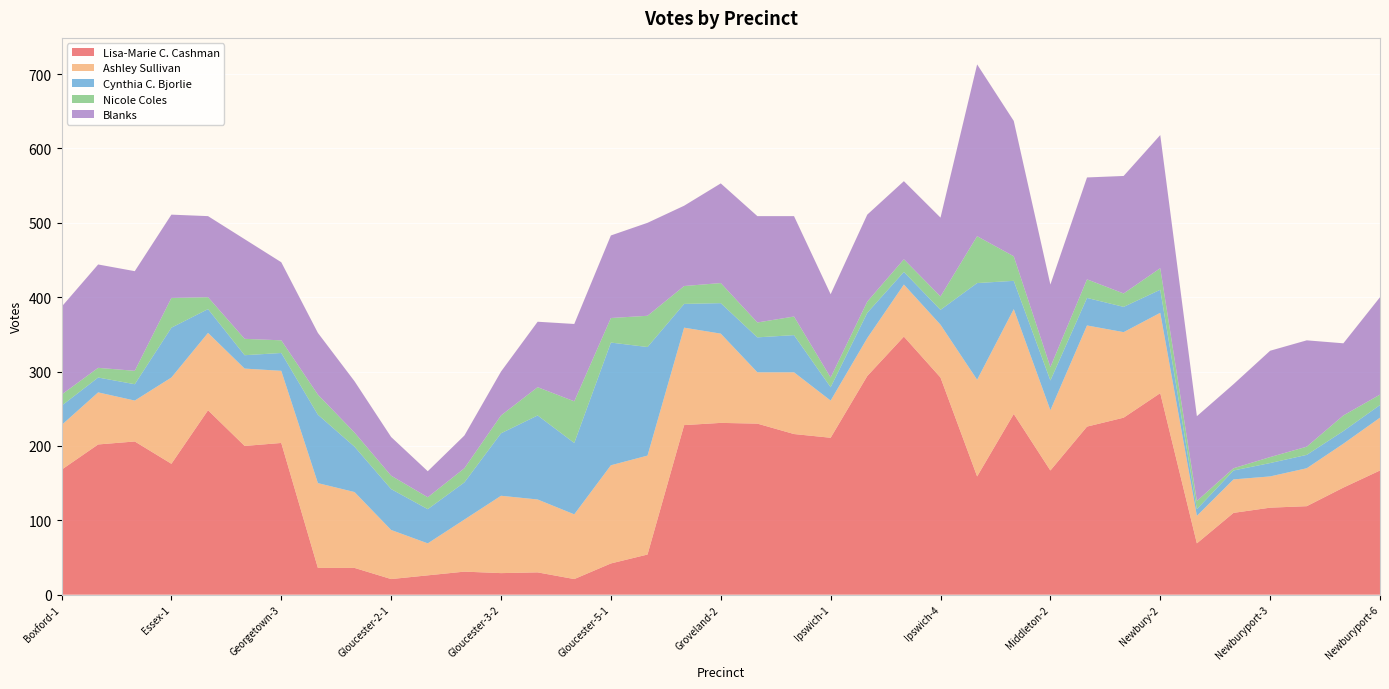

Reading right to left, extract all data points from this chart.

Lisa-Marie C. Cashman: Newburyport-6=167	Newburyport-5=144	Newburyport-4=119	Newburyport-3=117	Newburyport-2=110	Newburyport-1=69	Newbury-2=271	Newbury-1=238	Middleton-3=226	Middleton-2=167	Middleton-1=243	Manchester-1=159	Ipswich-4=292	Ipswich-3=347	Ipswich-2=294	Ipswich-1=211	Hamilton-2=216	Hamilton-1=230	Groveland-2=231	Groveland-1=228	Gloucester-5-2=54	Gloucester-5-1=42	Gloucester-4-2=21	Gloucester-4-1=30	Gloucester-3-2=29	Gloucester-3-1=31	Gloucester-2-2=26	Gloucester-2-1=21	Gloucester-1-2=36	Gloucester-1-1=36	Georgetown-3=204	Georgetown-2=200	Georgetown-1=248	Essex-1=176	Boxford-3=206	Boxford-2=202	Boxford-1=168
Ashley Sullivan: Newburyport-6=71	Newburyport-5=59	Newburyport-4=51	Newburyport-3=42	Newburyport-2=45	Newburyport-1=37	Newbury-2=108	Newbury-1=115	Middleton-3=136	Middleton-2=81	Middleton-1=141	Manchester-1=130	Ipswich-4=71	Ipswich-3=70	Ipswich-2=51	Ipswich-1=50	Hamilton-2=83	Hamilton-1=69	Groveland-2=120	Groveland-1=131	Gloucester-5-2=133	Gloucester-5-1=132	Gloucester-4-2=87	Gloucester-4-1=98	Gloucester-3-2=104	Gloucester-3-1=70	Gloucester-2-2=43	Gloucester-2-1=66	Gloucester-1-2=102	Gloucester-1-1=114	Georgetown-3=97	Georgetown-2=104	Georgetown-1=104	Essex-1=116	Boxford-3=55	Boxford-2=70	Boxford-1=60
Cynthia C. Bjorlie: Newburyport-6=17	Newburyport-5=17	Newburyport-4=18	Newburyport-3=18	Newburyport-2=12	Newburyport-1=9	Newbury-2=31	Newbury-1=34	Middleton-3=37	Middleton-2=40	Middleton-1=38	Manchester-1=130	Ipswich-4=20	Ipswich-3=17	Ipswich-2=34	Ipswich-1=18	Hamilton-2=50	Hamilton-1=47	Groveland-2=41	Groveland-1=32	Gloucester-5-2=146	Gloucester-5-1=165	Gloucester-4-2=96	Gloucester-4-1=113	Gloucester-3-2=84	Gloucester-3-1=50	Gloucester-2-2=46	Gloucester-2-1=55	Gloucester-1-2=61	Gloucester-1-1=92	Georgetown-3=24	Georgetown-2=18	Georgetown-1=32	Essex-1=67	Boxford-3=22	Boxford-2=20	Boxford-1=26
Nicole Coles: Newburyport-6=14	Newburyport-5=21	Newburyport-4=11	Newburyport-3=8	Newburyport-2=3	Newburyport-1=11	Newbury-2=29	Newbury-1=18	Middleton-3=25	Middleton-2=18	Middleton-1=33	Manchester-1=63	Ipswich-4=18	Ipswich-3=17	Ipswich-2=15	Ipswich-1=13	Hamilton-2=25	Hamilton-1=20	Groveland-2=27	Groveland-1=24	Gloucester-5-2=42	Gloucester-5-1=33	Gloucester-4-2=56	Gloucester-4-1=38	Gloucester-3-2=24	Gloucester-3-1=19	Gloucester-2-2=16	Gloucester-2-1=18	Gloucester-1-2=19	Gloucester-1-1=27	Georgetown-3=17	Georgetown-2=22	Georgetown-1=16	Essex-1=40	Boxford-3=18	Boxford-2=13	Boxford-1=15
Blanks: Newburyport-6=131	Newburyport-5=97	Newburyport-4=143	Newburyport-3=143	Newburyport-2=113	Newburyport-1=114	Newbury-2=179	Newbury-1=158	Middleton-3=137	Middleton-2=111	Middleton-1=182	Manchester-1=231	Ipswich-4=106	Ipswich-3=105	Ipswich-2=117	Ipswich-1=112	Hamilton-2=135	Hamilton-1=143	Groveland-2=134	Groveland-1=108	Gloucester-5-2=125	Gloucester-5-1=111	Gloucester-4-2=104	Gloucester-4-1=88	Gloucester-3-2=59	Gloucester-3-1=44	Gloucester-2-2=35	Gloucester-2-1=52	Gloucester-1-2=69	Gloucester-1-1=83	Georgetown-3=105	Georgetown-2=134	Georgetown-1=109	Essex-1=112	Boxford-3=134	Boxford-2=139	Boxford-1=118